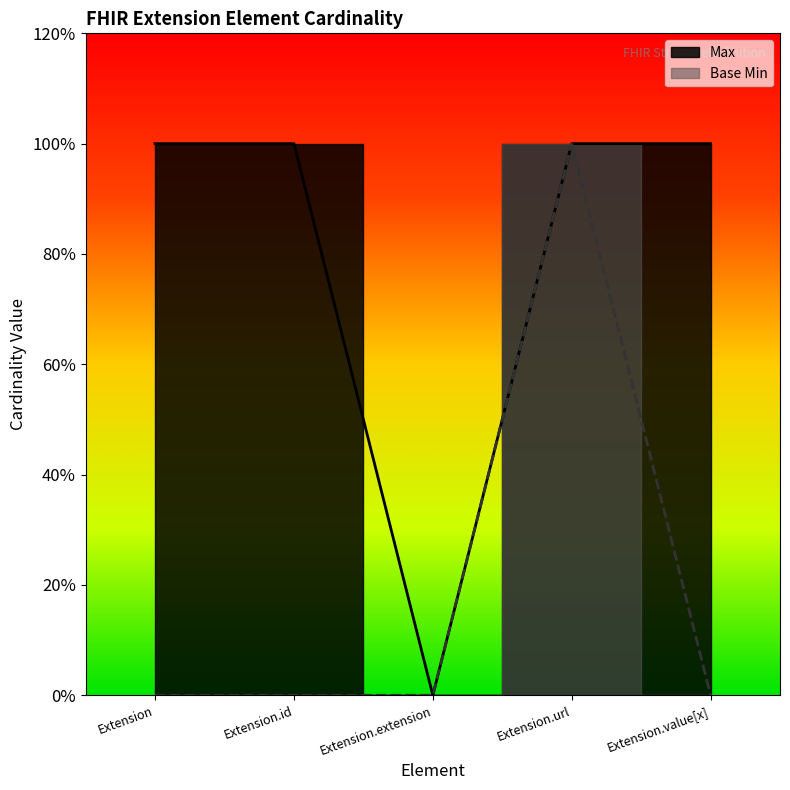

What is the spread (max minus min) of values at Extension?

1